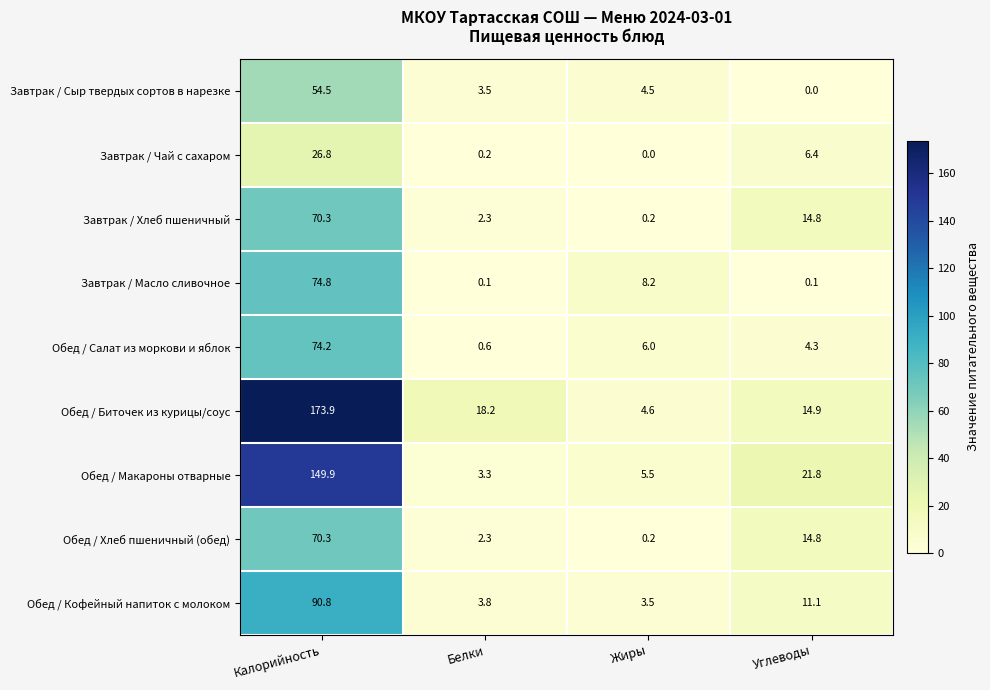

What is the total value across all series at Углеводы?

88.2